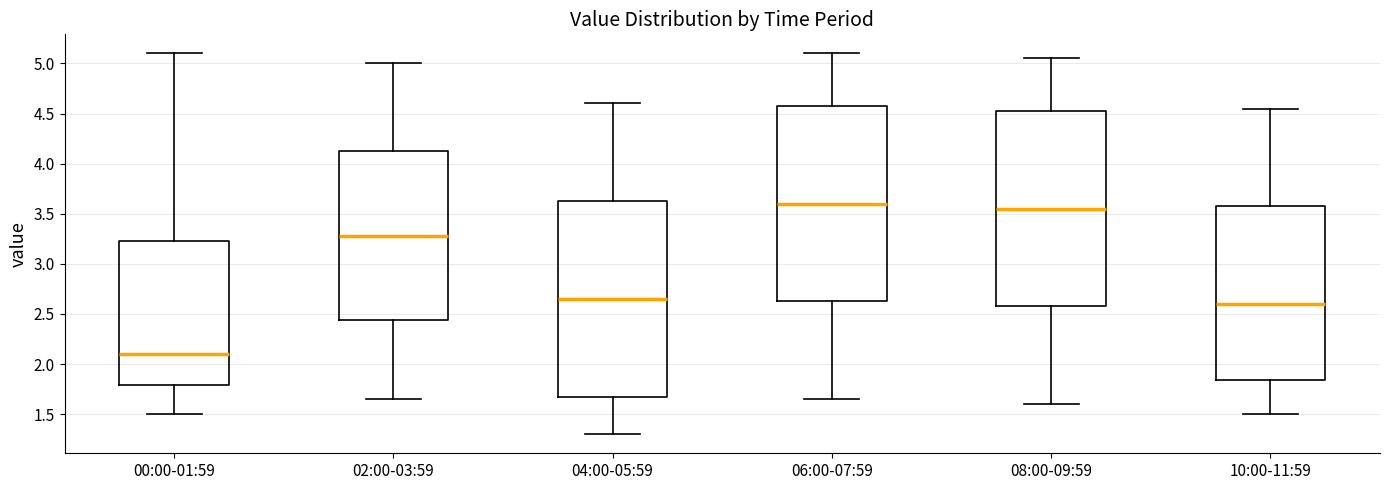

Reading left to right, read every box against the y-axis: the position of its median line, the range the box covers, and the ends of its whiskers. The values are not printed on the chart, so give them approximately, as read against the axis.

00:00-01:59: median 2.10, box 1.80 to 3.25, whiskers 1.50 to 5.10
02:00-03:59: median 3.30, box 2.45 to 4.15, whiskers 1.65 to 5.00
04:00-05:59: median 2.65, box 1.70 to 3.65, whiskers 1.30 to 4.60
06:00-07:59: median 3.60, box 2.65 to 4.60, whiskers 1.65 to 5.10
08:00-09:59: median 3.55, box 2.60 to 4.55, whiskers 1.60 to 5.05
10:00-11:59: median 2.60, box 1.85 to 3.60, whiskers 1.50 to 4.55